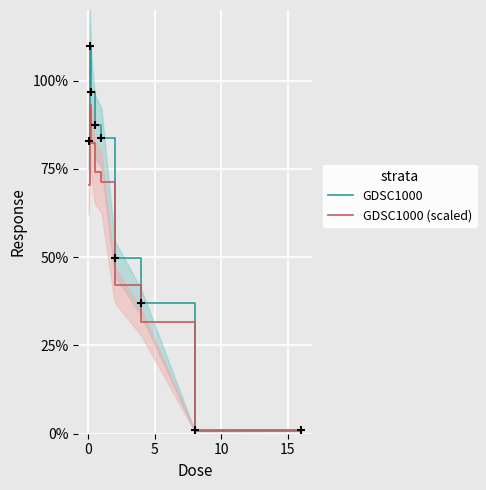

Which series contains the highest Y value?

GDSC1000